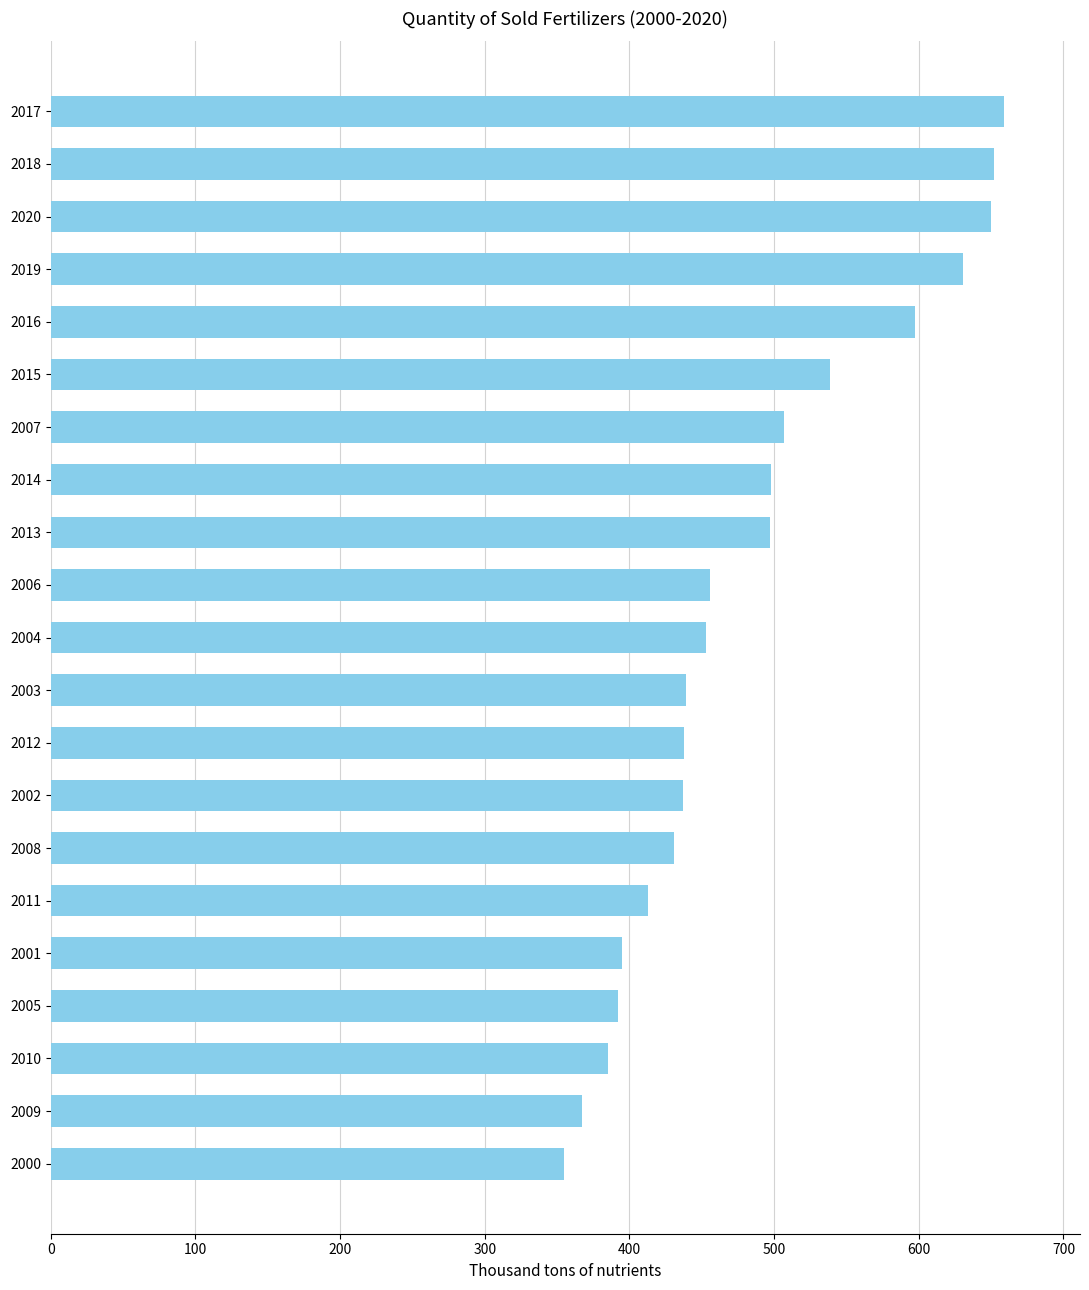

What is the label of the 4th bar from the bottom?

2005